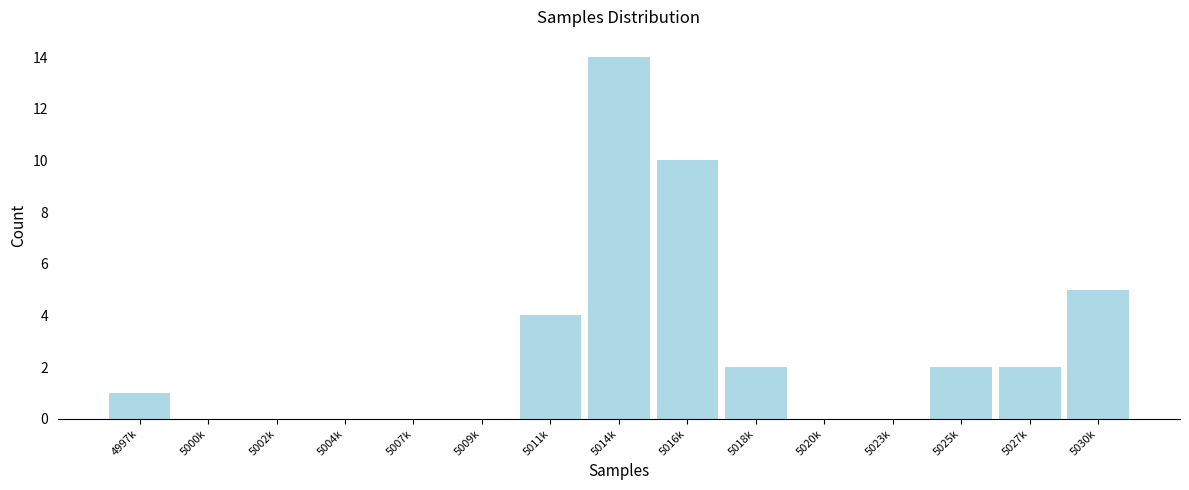

Reading left to right, list all the values displayed in this chart.

4997k=1	5000k=0	5002k=0	5004k=0	5007k=0	5009k=0	5011k=4	5014k=14	5016k=10	5018k=2	5020k=0	5023k=0	5025k=2	5027k=2	5030k=5